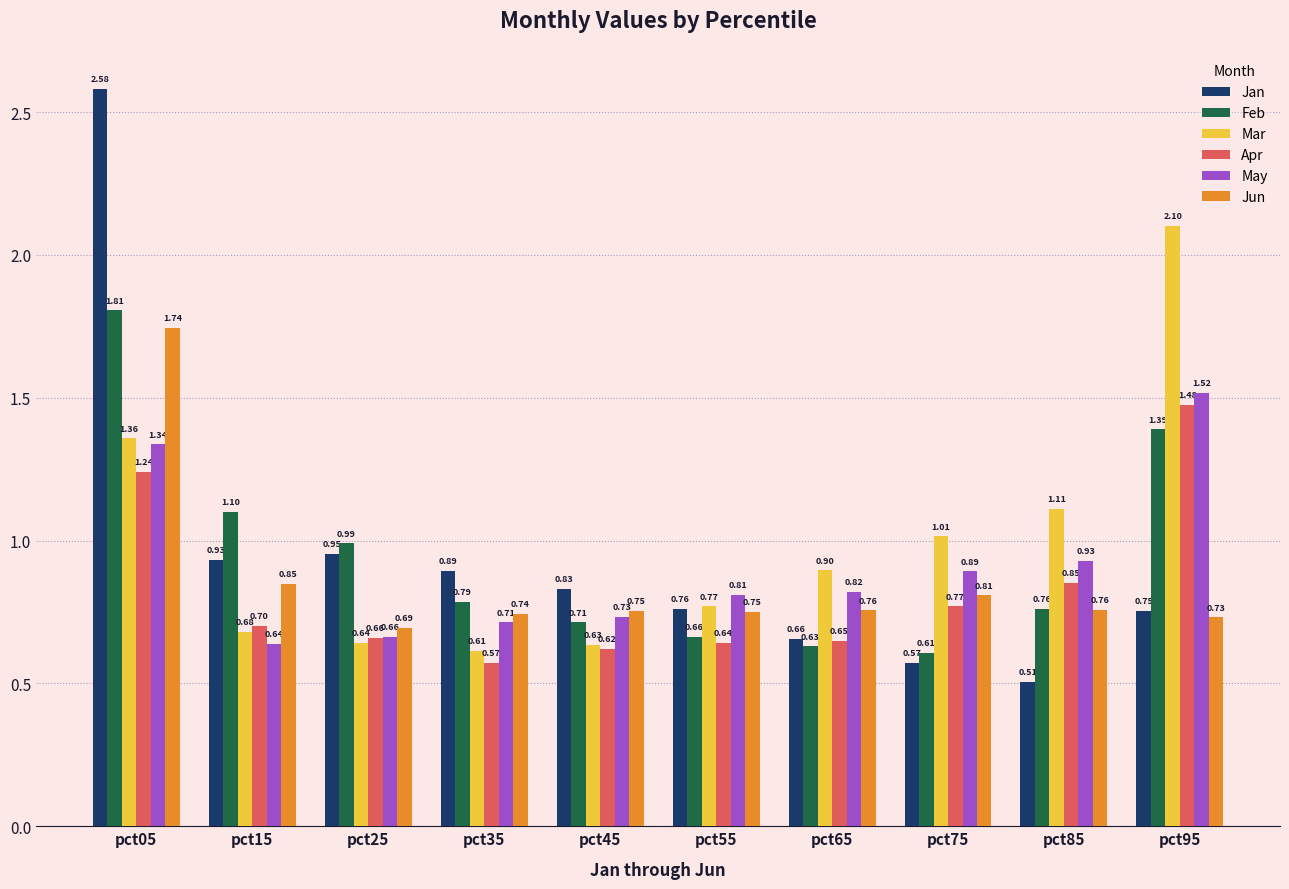

Where is May nearest to the value 1?

pct85